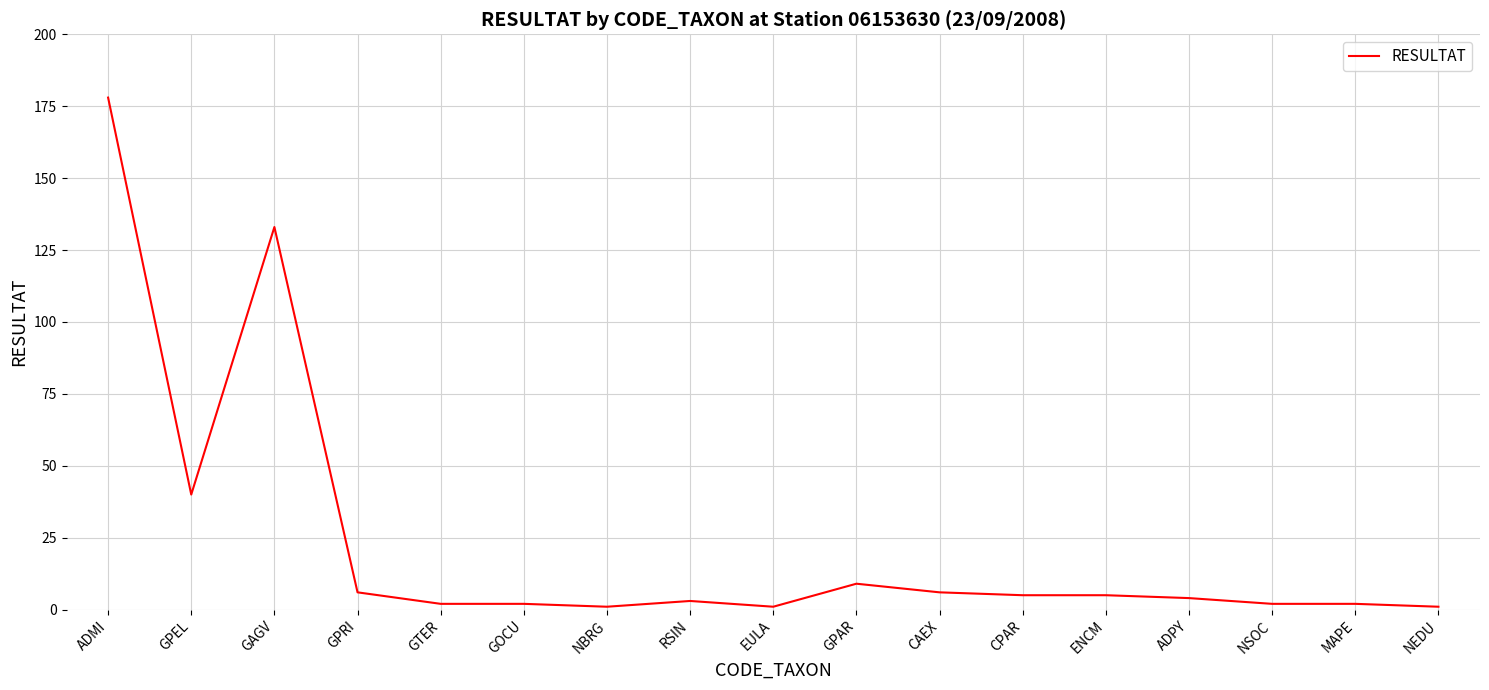

Does the chart display data point markers on the line(s)?

No